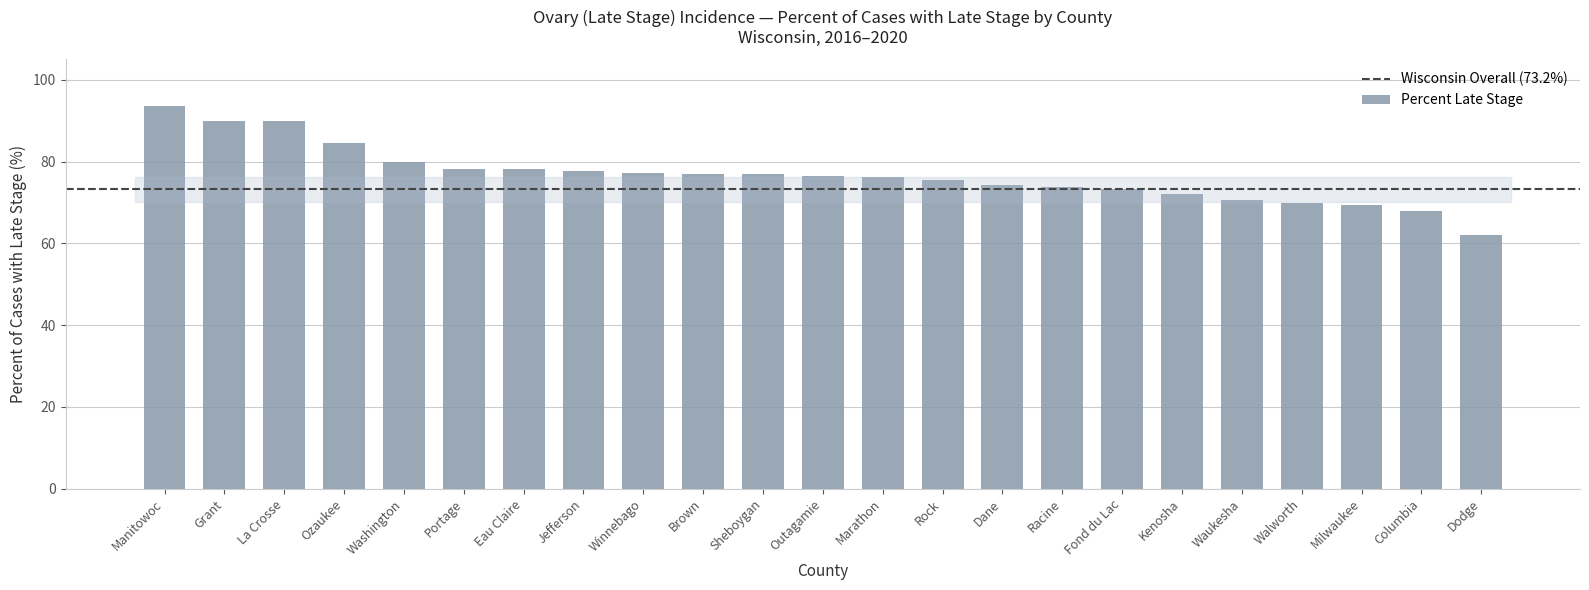

What is the difference between the values at Brown and Outagamie?

0.5